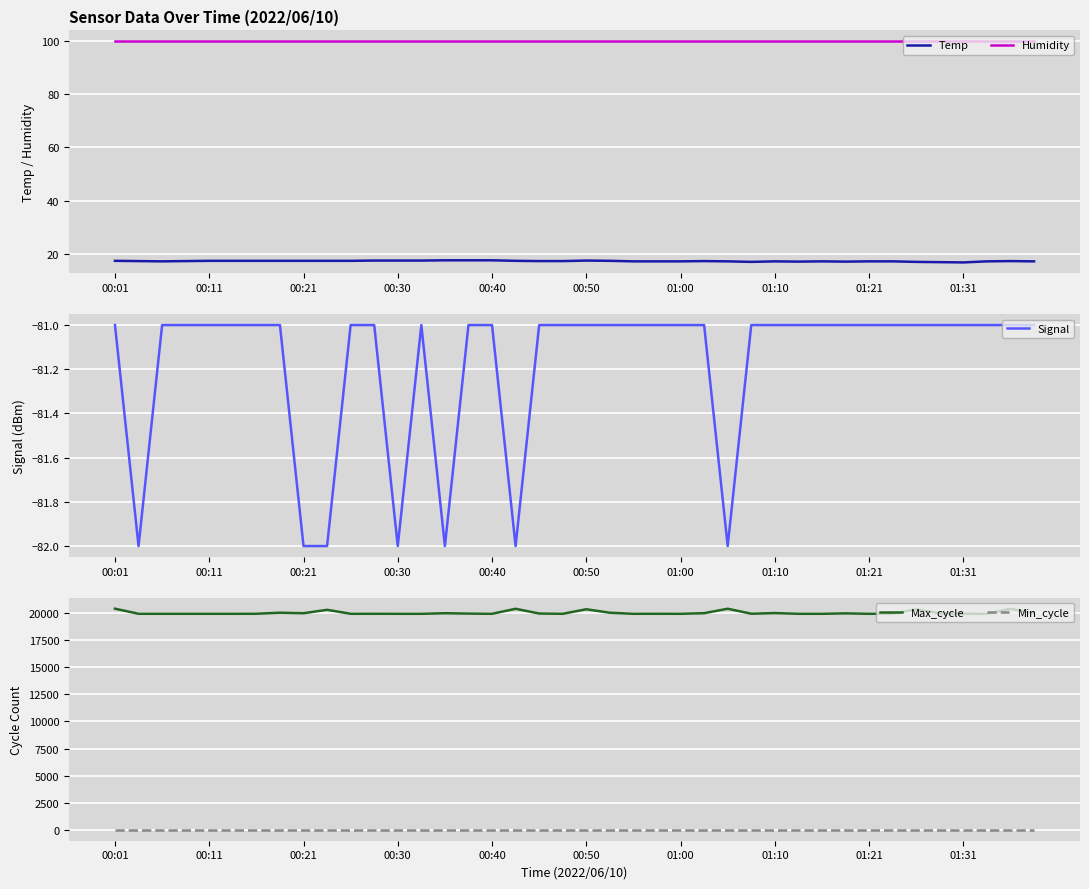

True or false: Max_cycle and Min_cycle intersect in this chart.

False